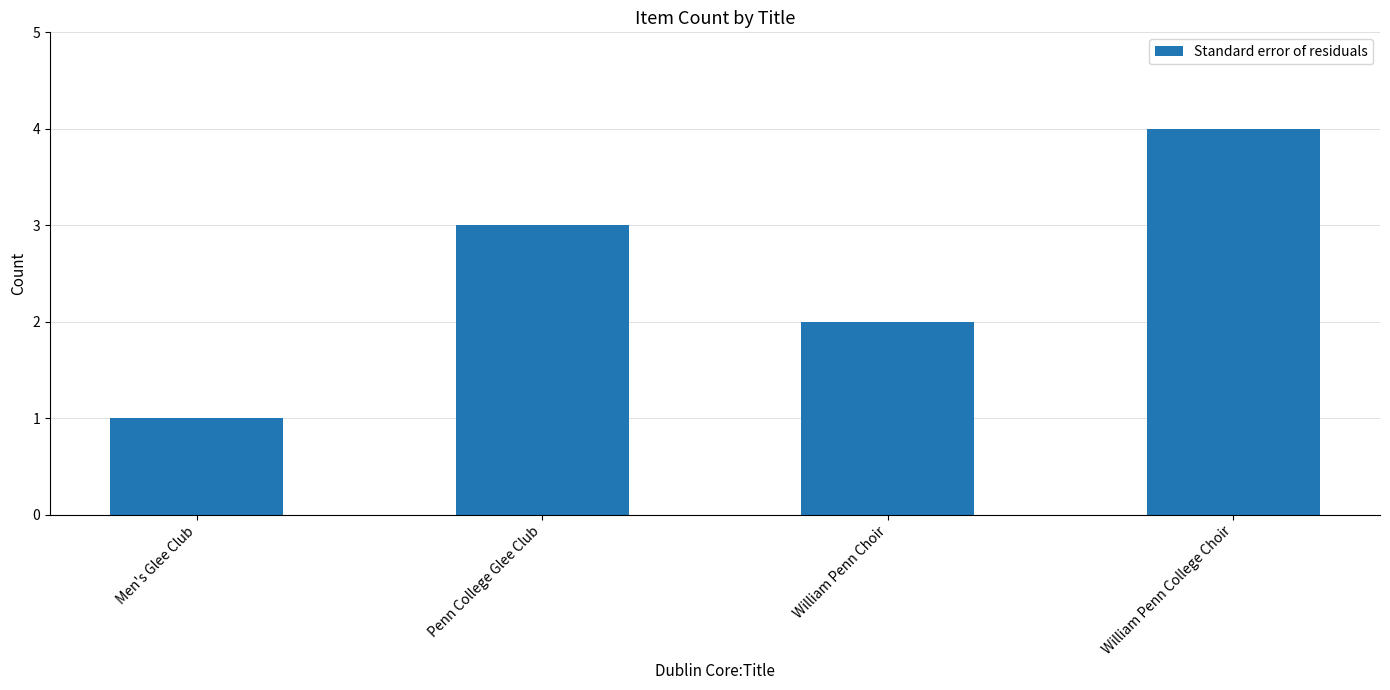

What position from the left is William Penn Choir?

3